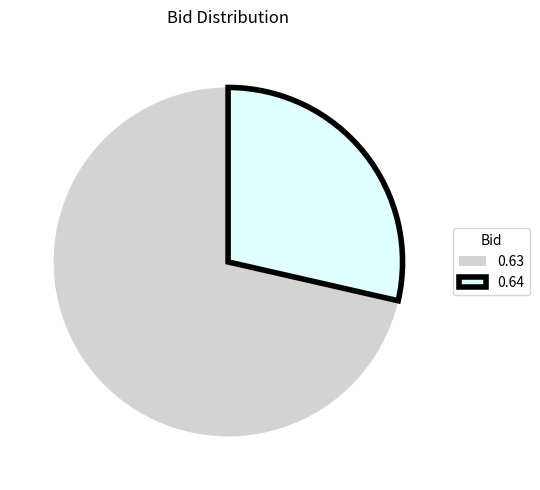

Combined, do 0.63 and 0.64 account for over 50%?

Yes